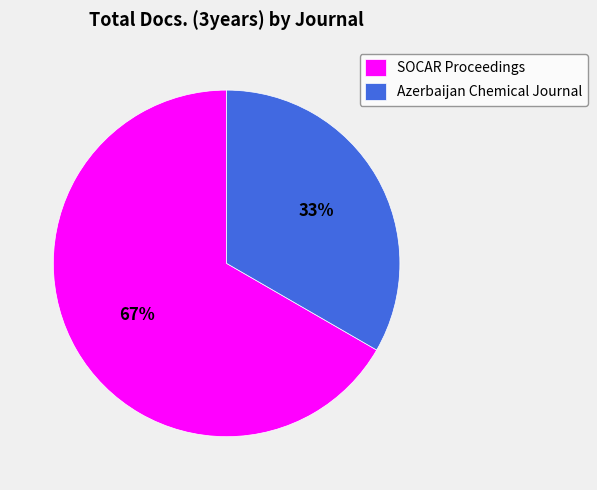

Between SOCAR Proceedings and Azerbaijan Chemical Journal, which is larger?

SOCAR Proceedings